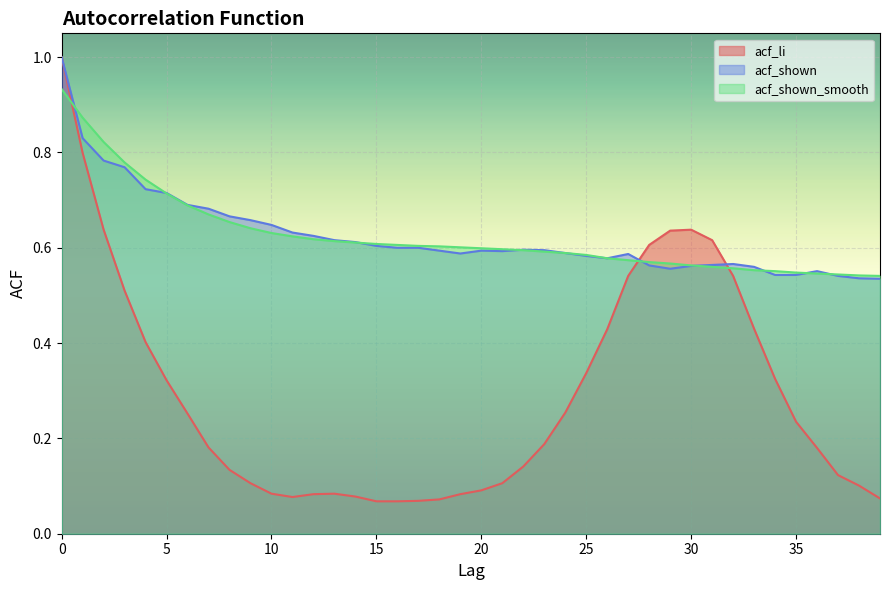

Between 2 and 7, which series saw the biggest shift?

acf_li